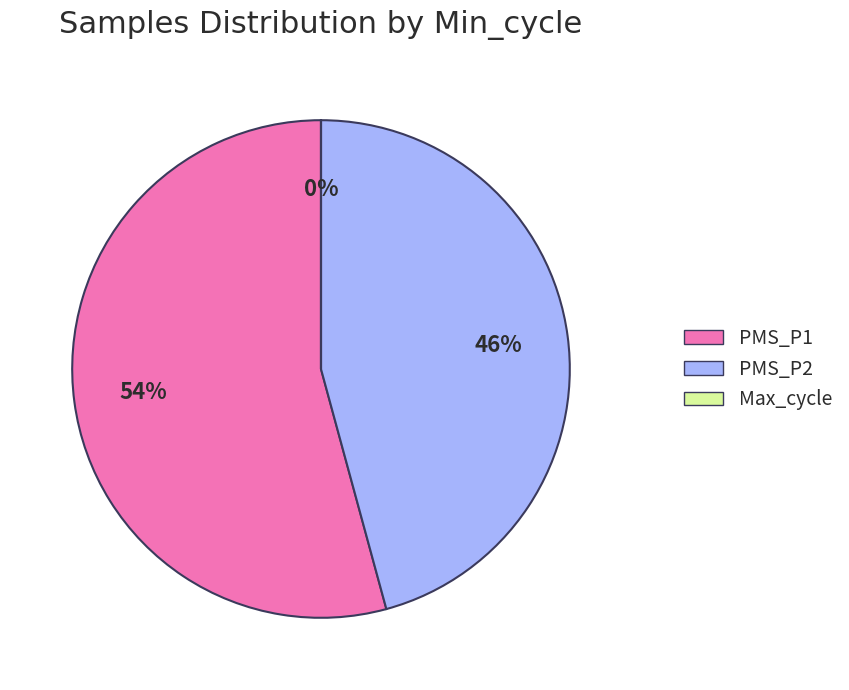

To the nearest percent, what is the difference between the largest and smallest slice percentages?

54%